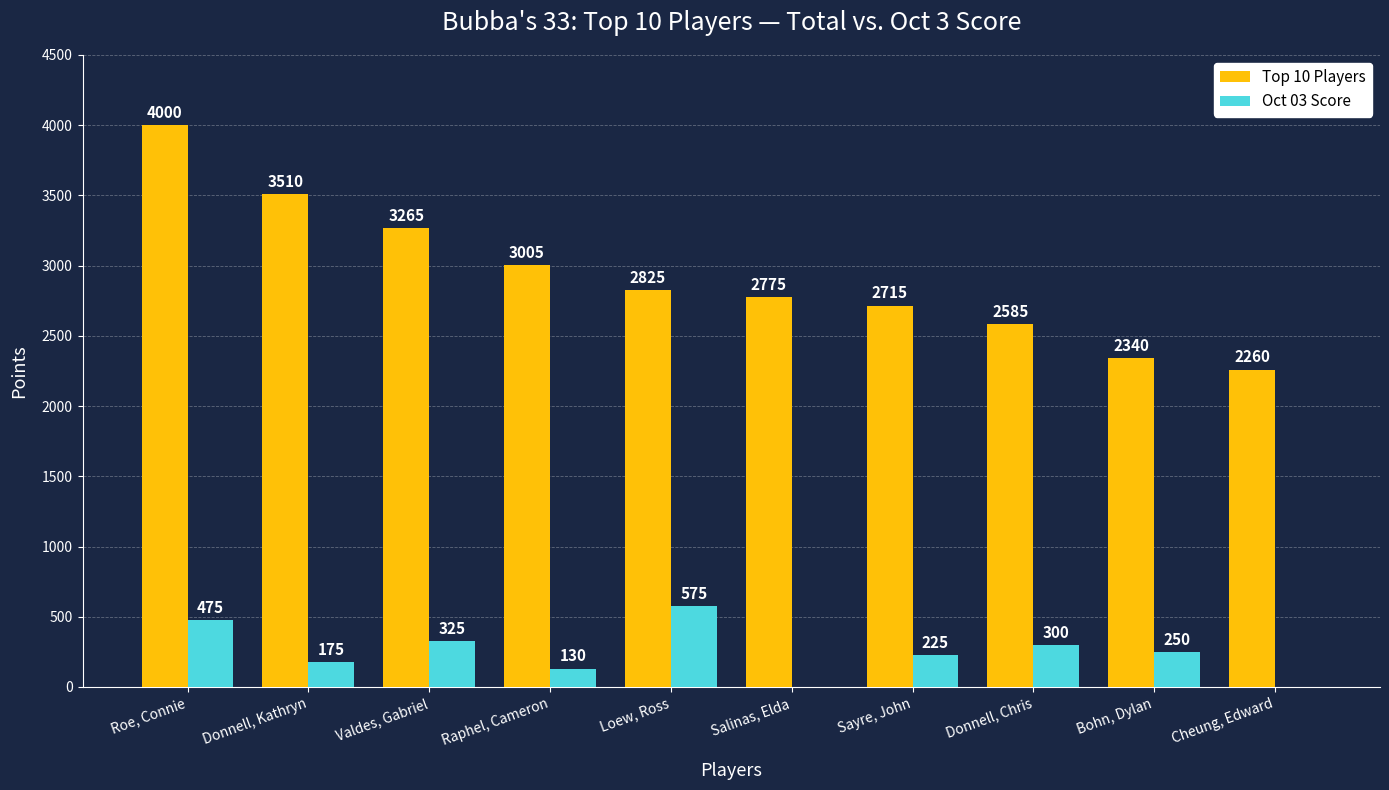

What is the average value of the Top 10 Players series?

2928